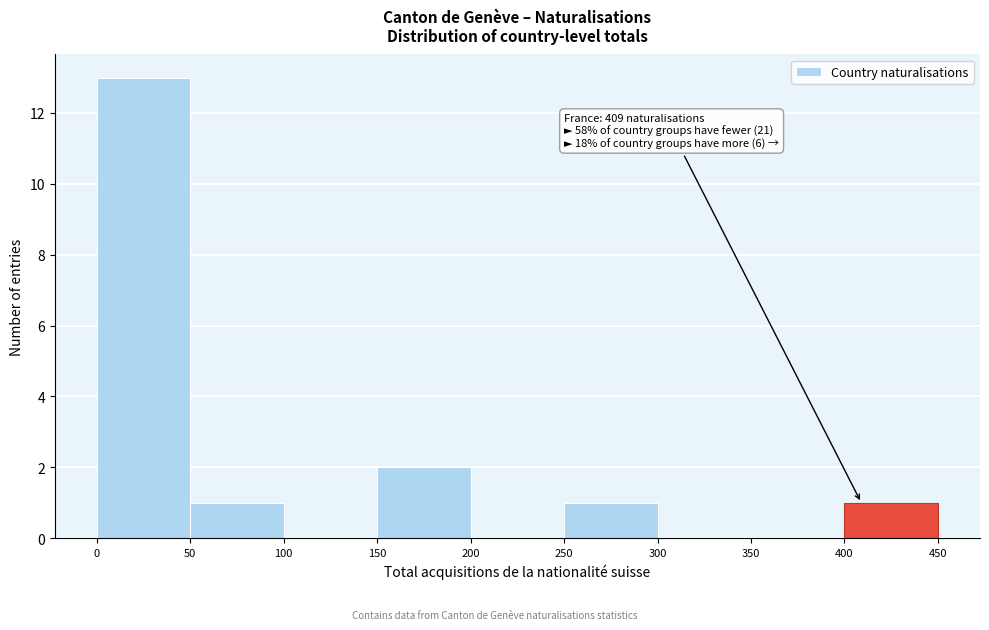

Which range on the x-axis has the tallest bar?

0 to 50